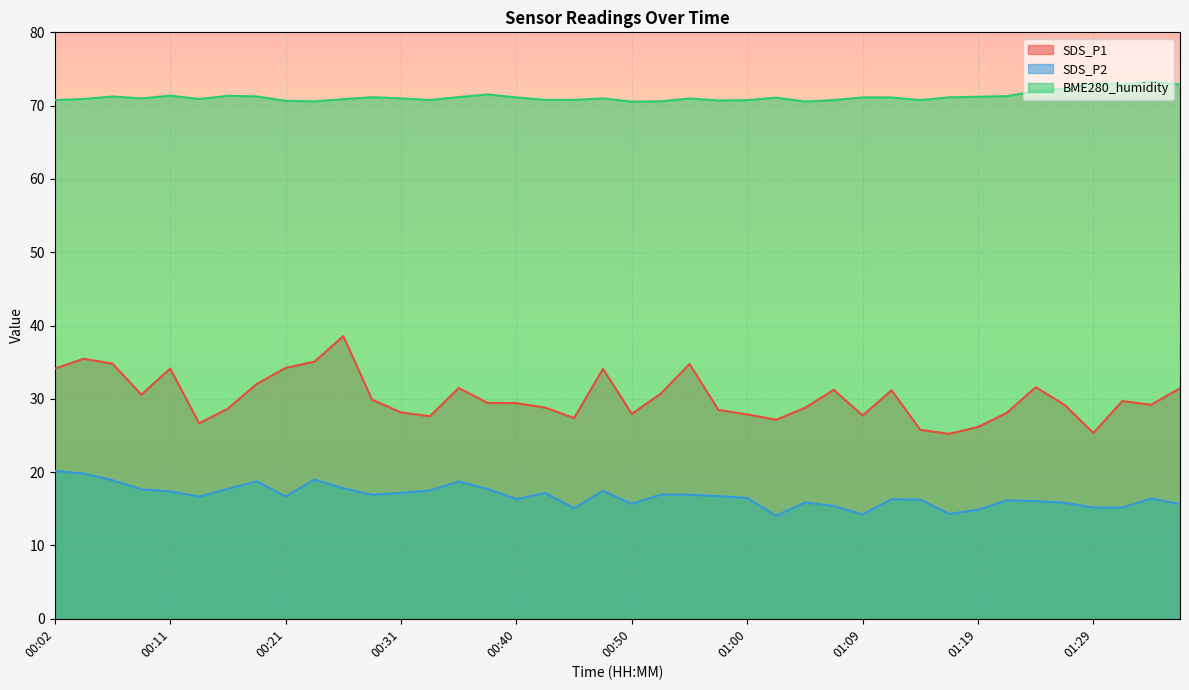

List the series in order of their overall mean, highest first.

BME280_humidity, SDS_P1, SDS_P2